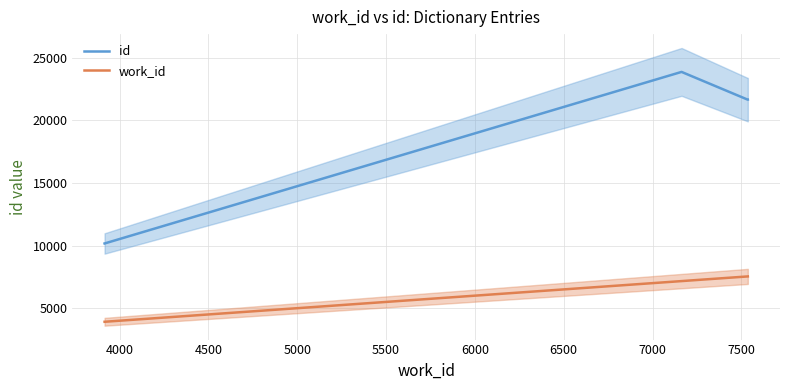

List the series in order of their peak value, lowest first.

work_id, id